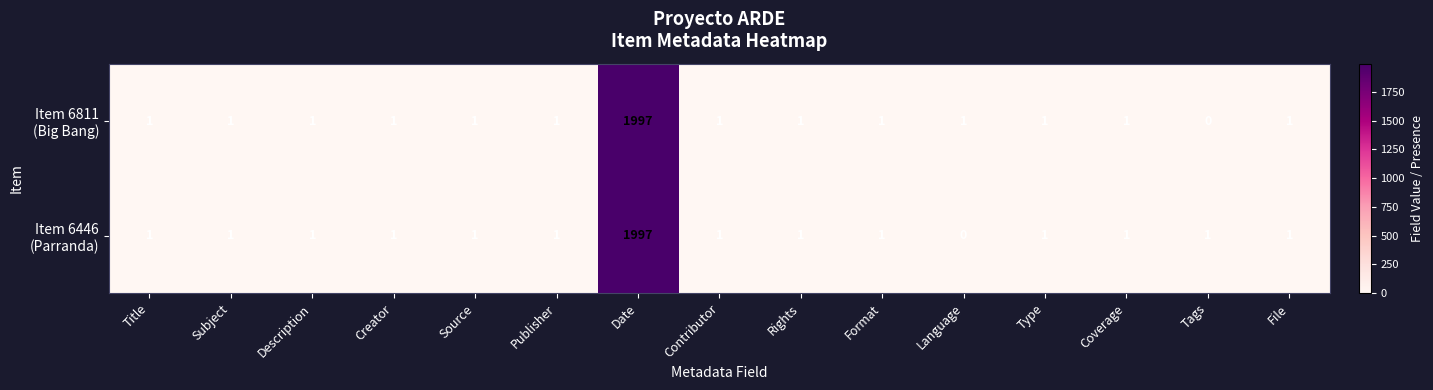

At which category is the sum across all series the highest?

Date